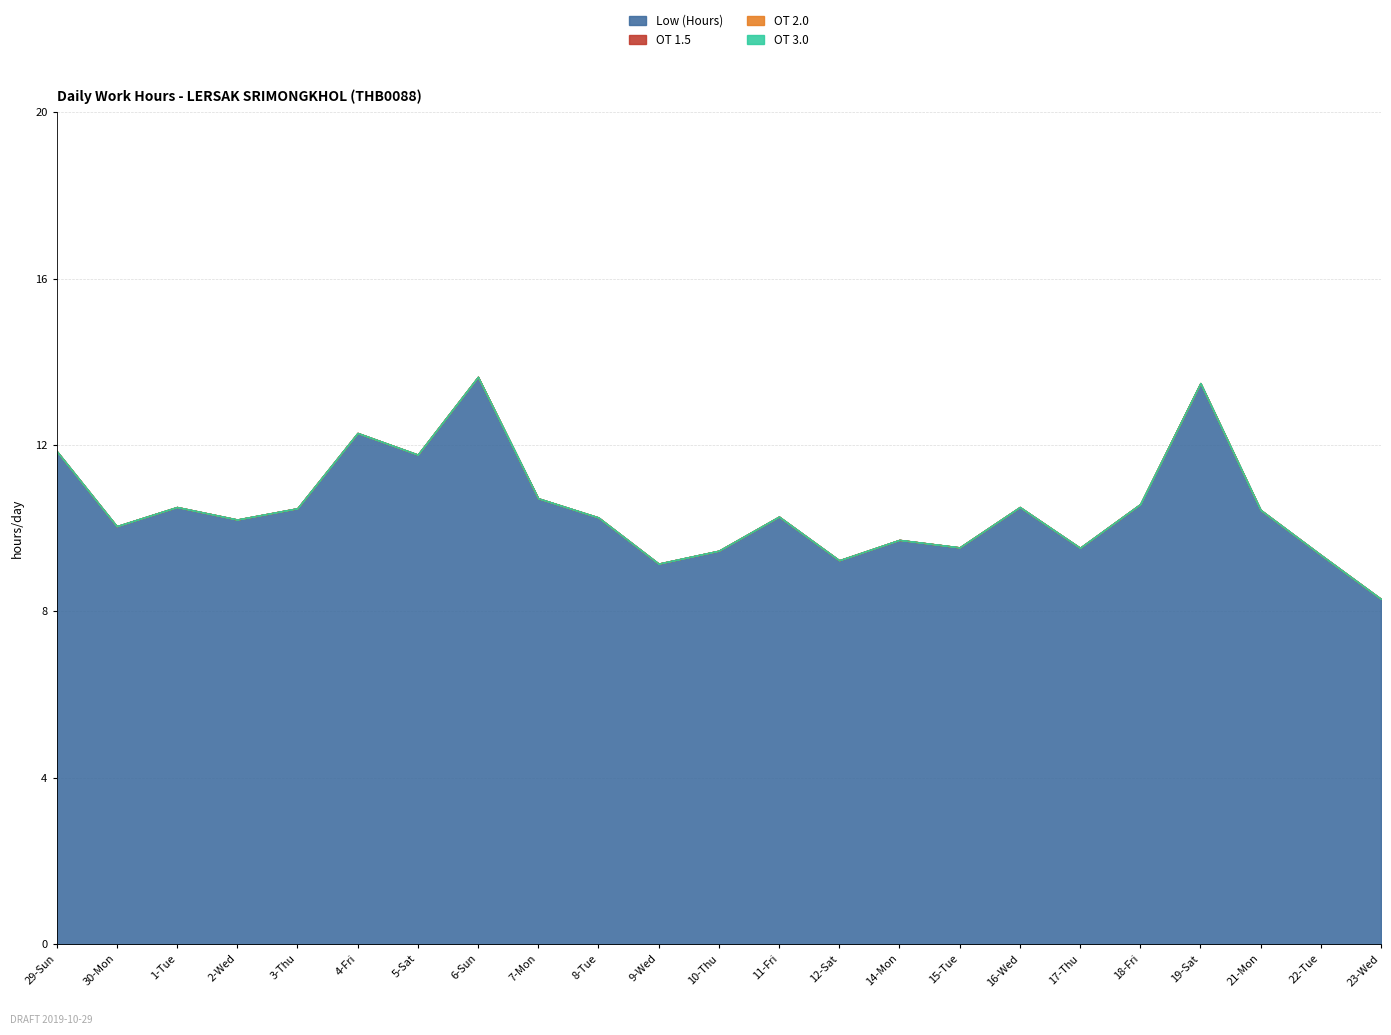

What is the sum of the Low (Hours) values at 11-Fri and 8-Tue?

20.5